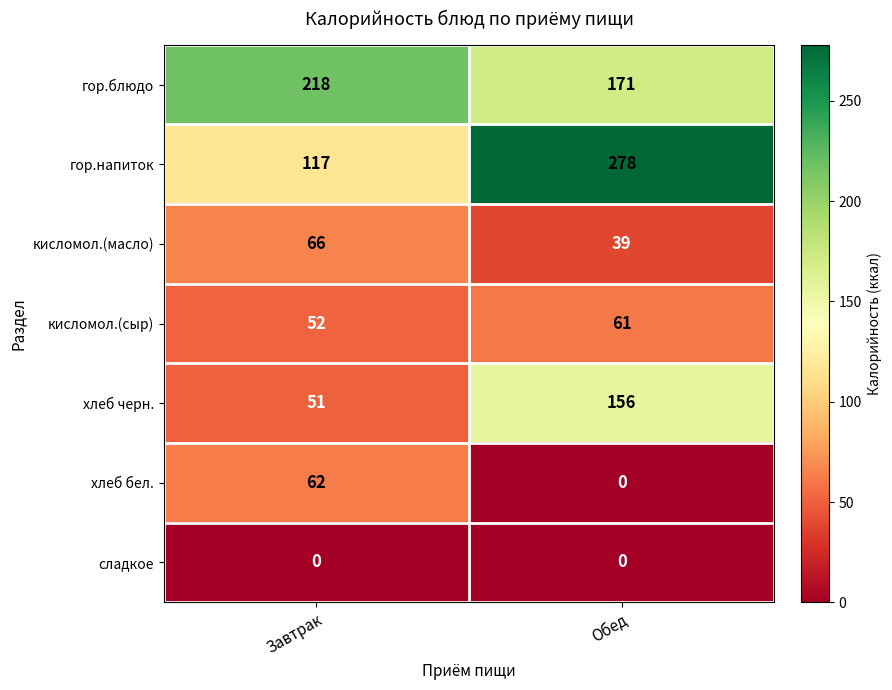

What is the sum of the хлеб бел. values at Обед and Завтрак?

62